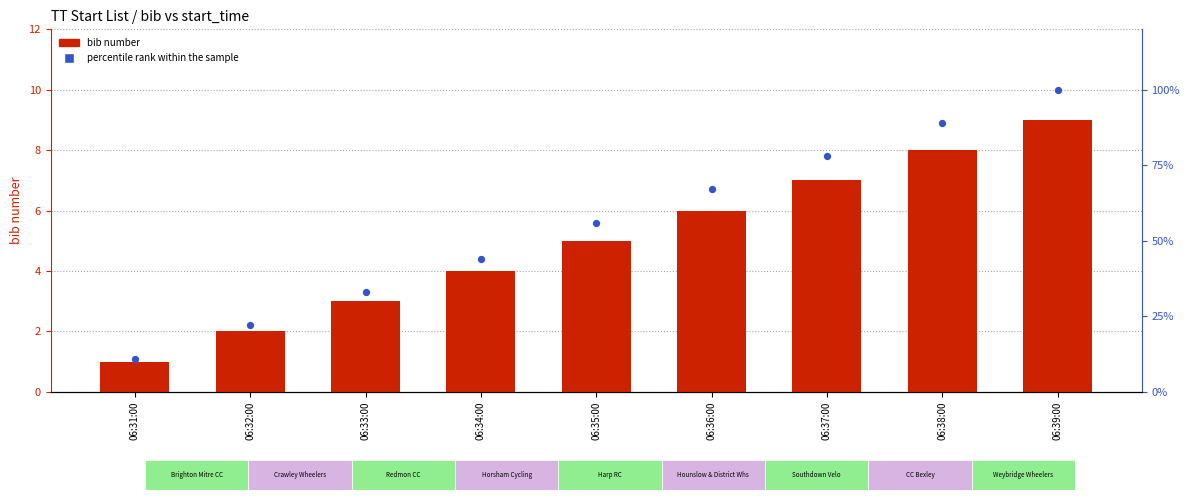

Which series reaches the maximum Y coordinate?

percentile rank within the sample